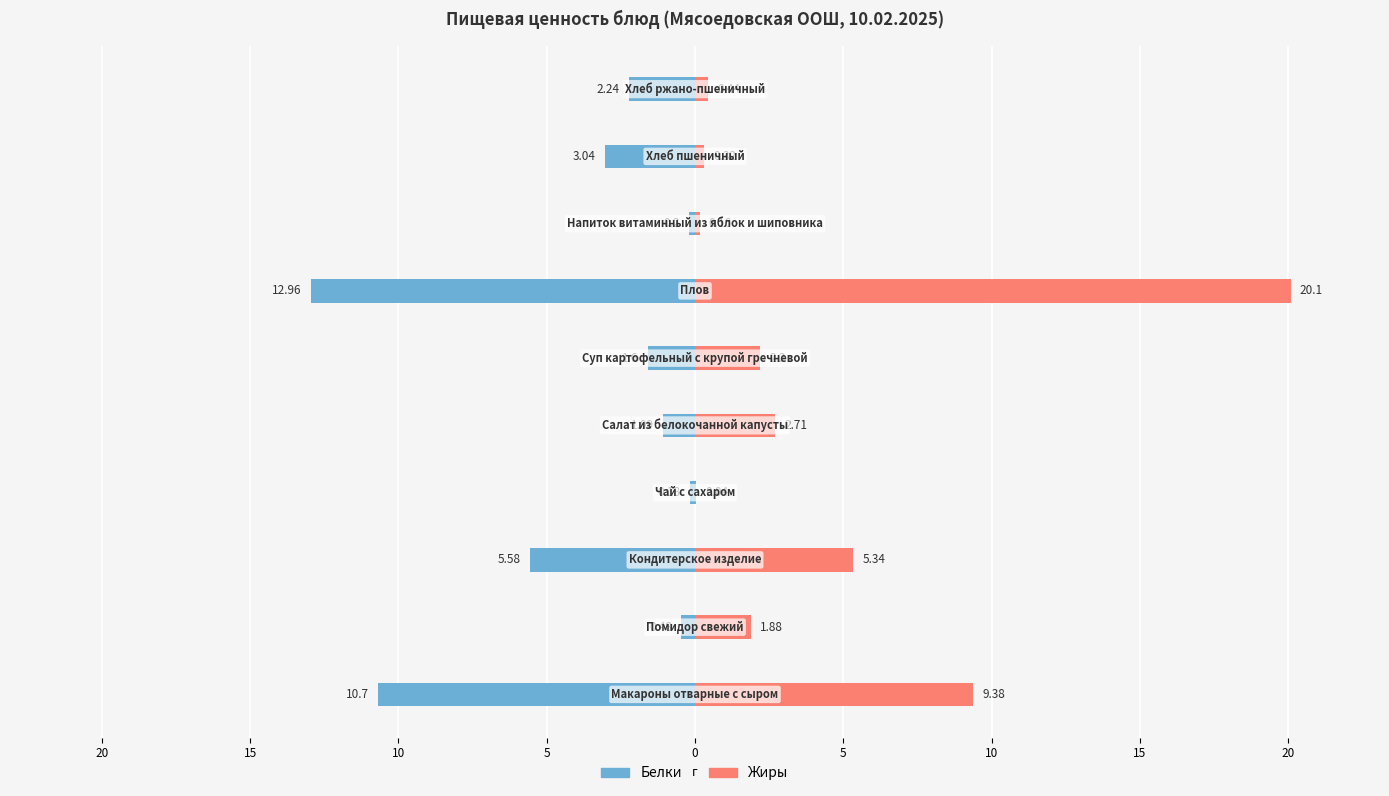

Which series has the widest spread of values?

Жиры